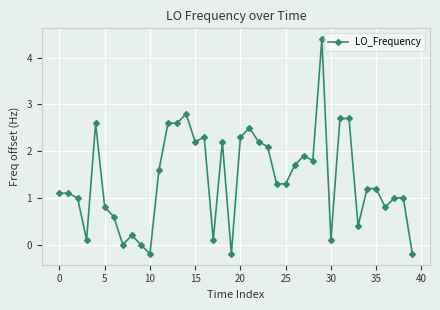

What is the maximum value shown in the chart?

4.4